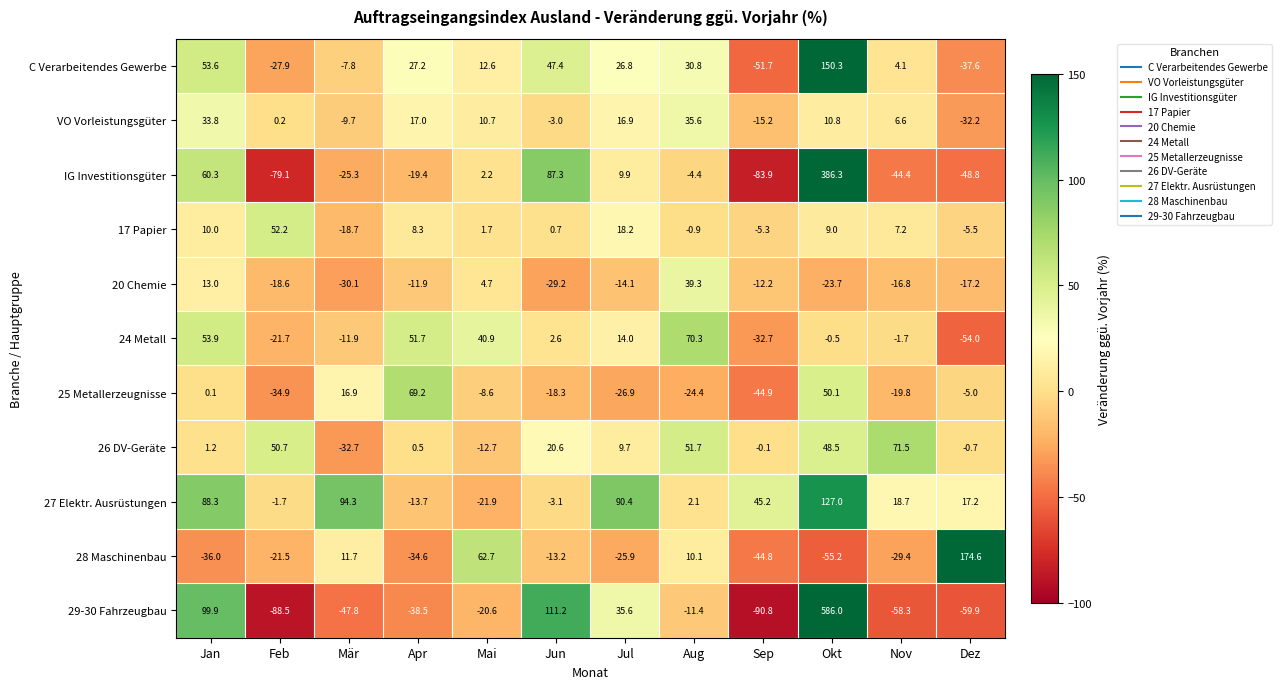

What is the total value across all series at Jul?

154.6